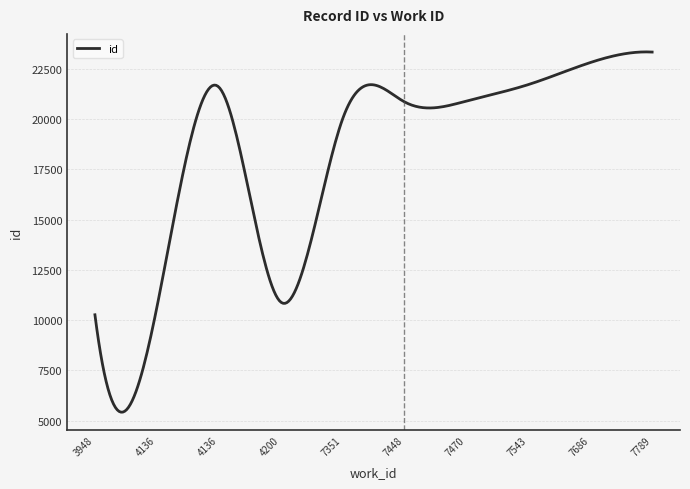

True or false: the data has more than 1 interior local peaks.

True